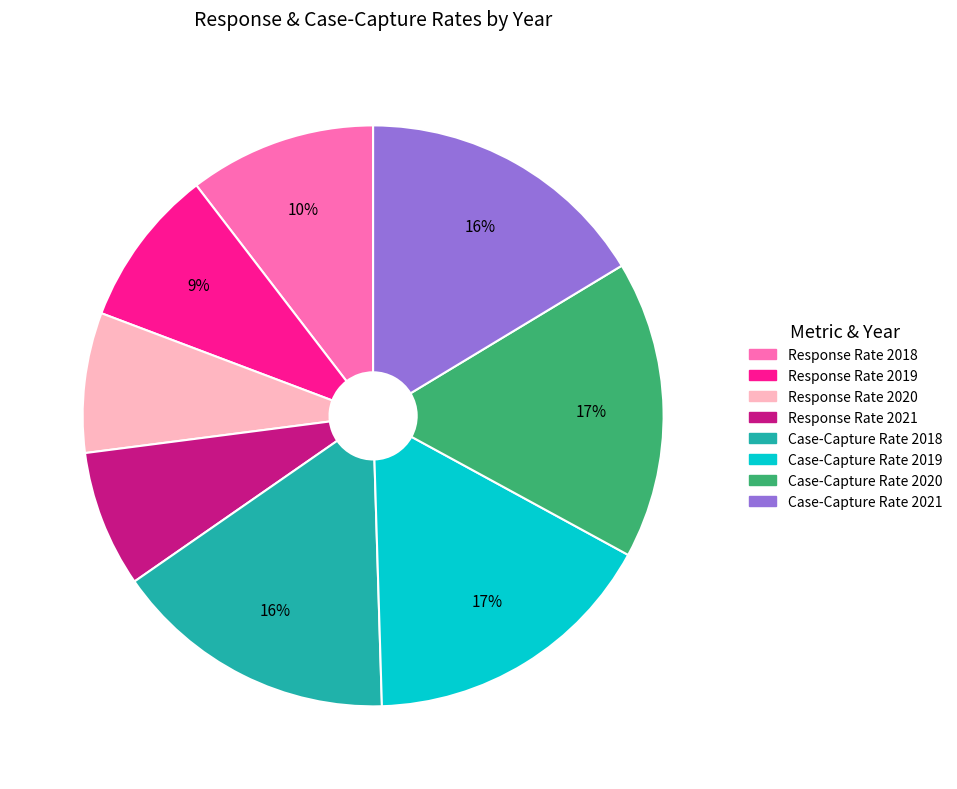

Is there a majority slice in this chart?

No